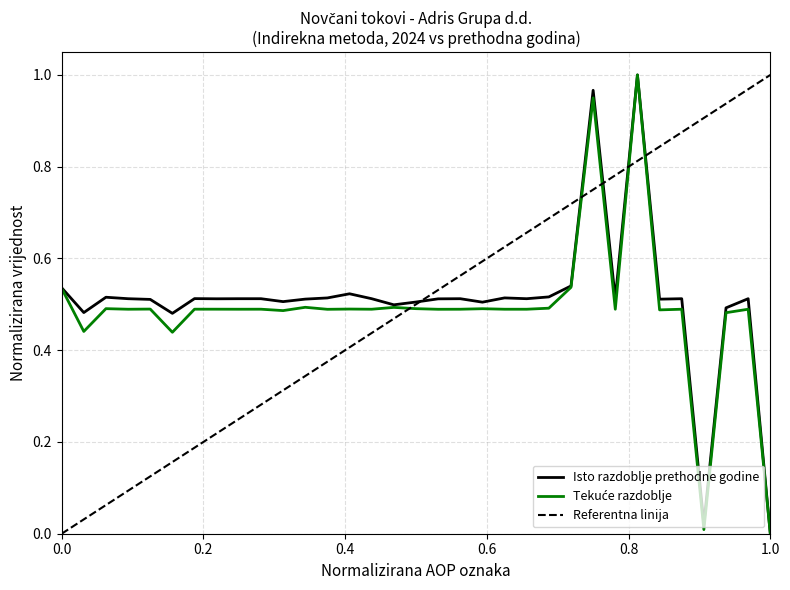

Which series has the largest total across all categories?

Isto razdoblje prethodne godine